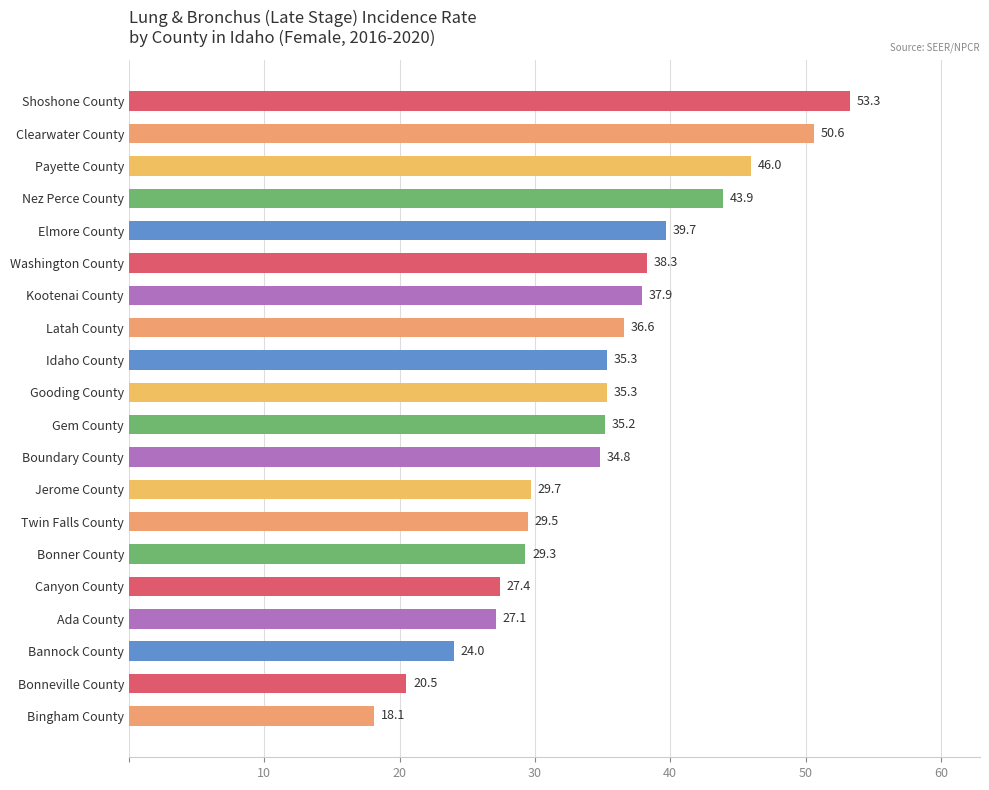

Reading top to bottom, list all the values displayed in this chart.

Shoshone County=53.3	Clearwater County=50.6	Payette County=46.0	Nez Perce County=43.9	Elmore County=39.7	Washington County=38.3	Kootenai County=37.9	Latah County=36.6	Idaho County=35.3	Gooding County=35.3	Gem County=35.2	Boundary County=34.8	Jerome County=29.7	Twin Falls County=29.5	Bonner County=29.3	Canyon County=27.4	Ada County=27.1	Bannock County=24.0	Bonneville County=20.5	Bingham County=18.1